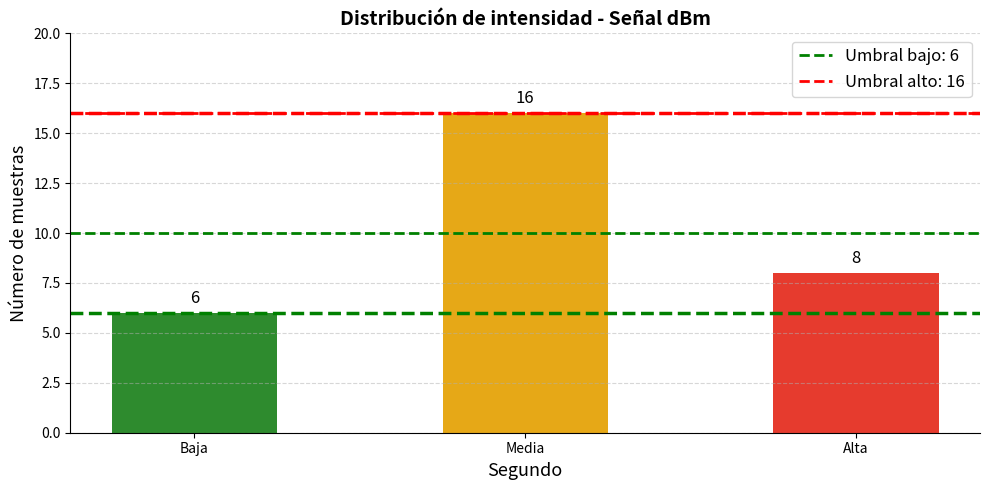

Does the chart contain stacked bars?

No